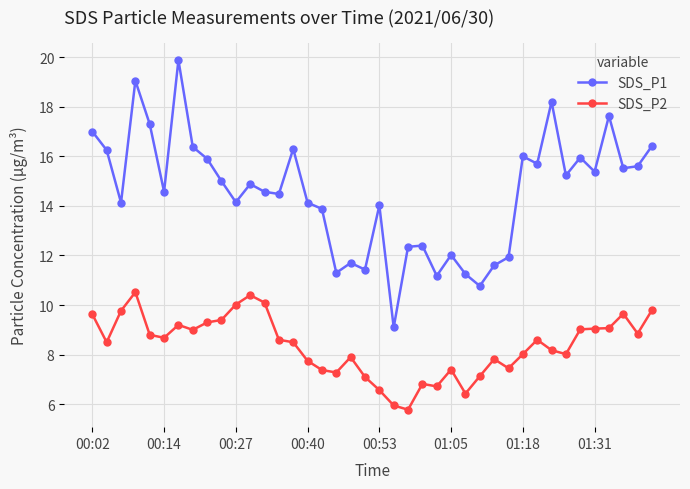

At how many categories does at least one series exceed 8?

40